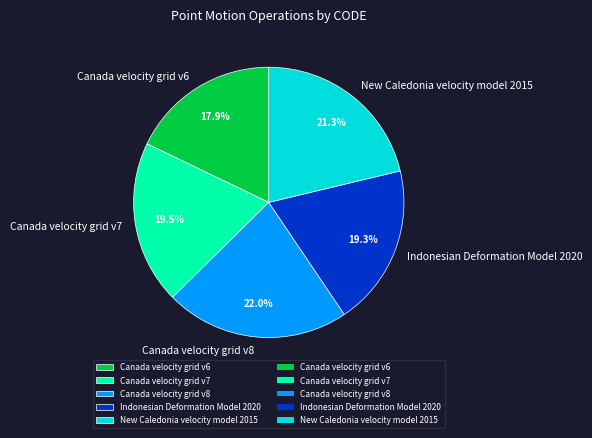

Is there a majority slice in this chart?

No